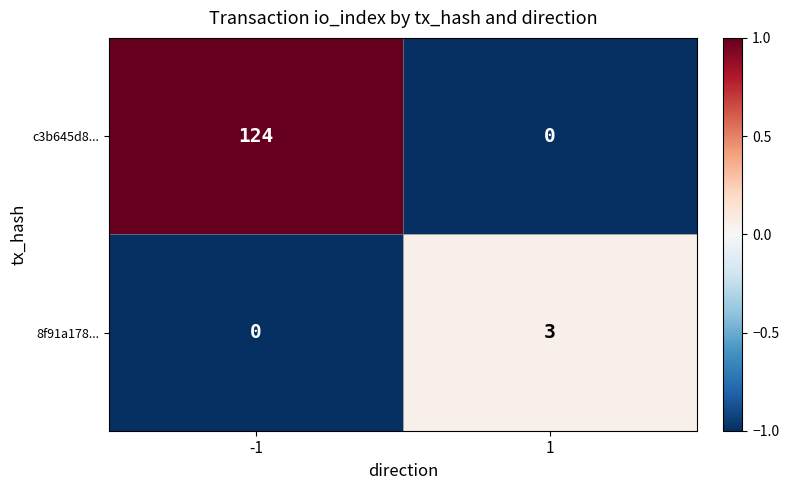

Is the value of c3b645d8... at 1 greater than the value of 8f91a178... at 1?

No